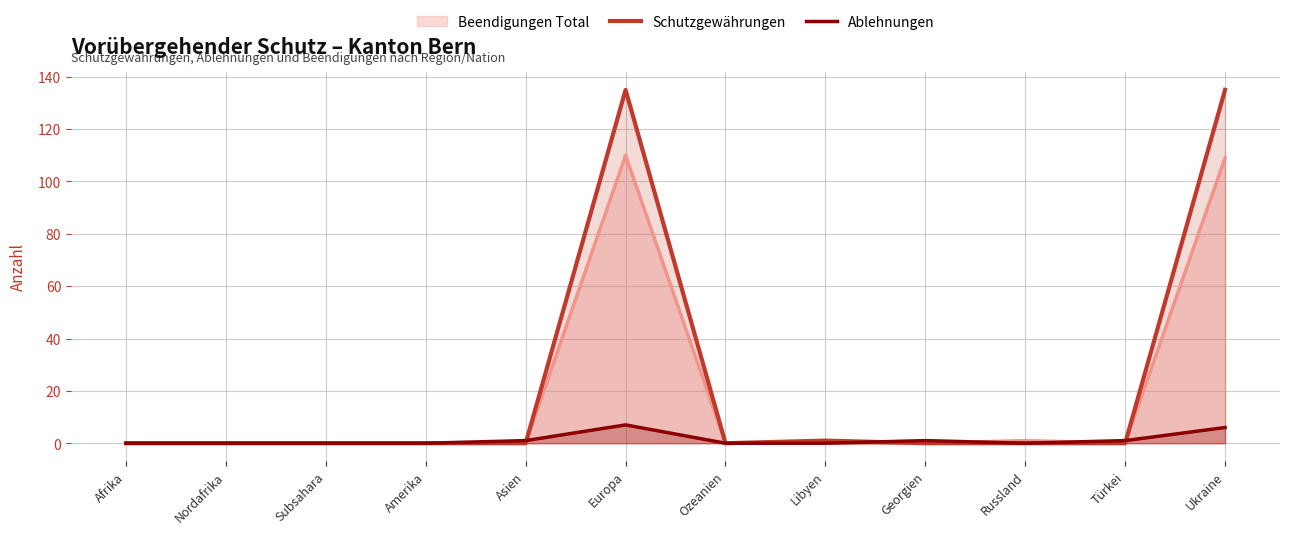

At how many categories does at least one series exceed 98?

2